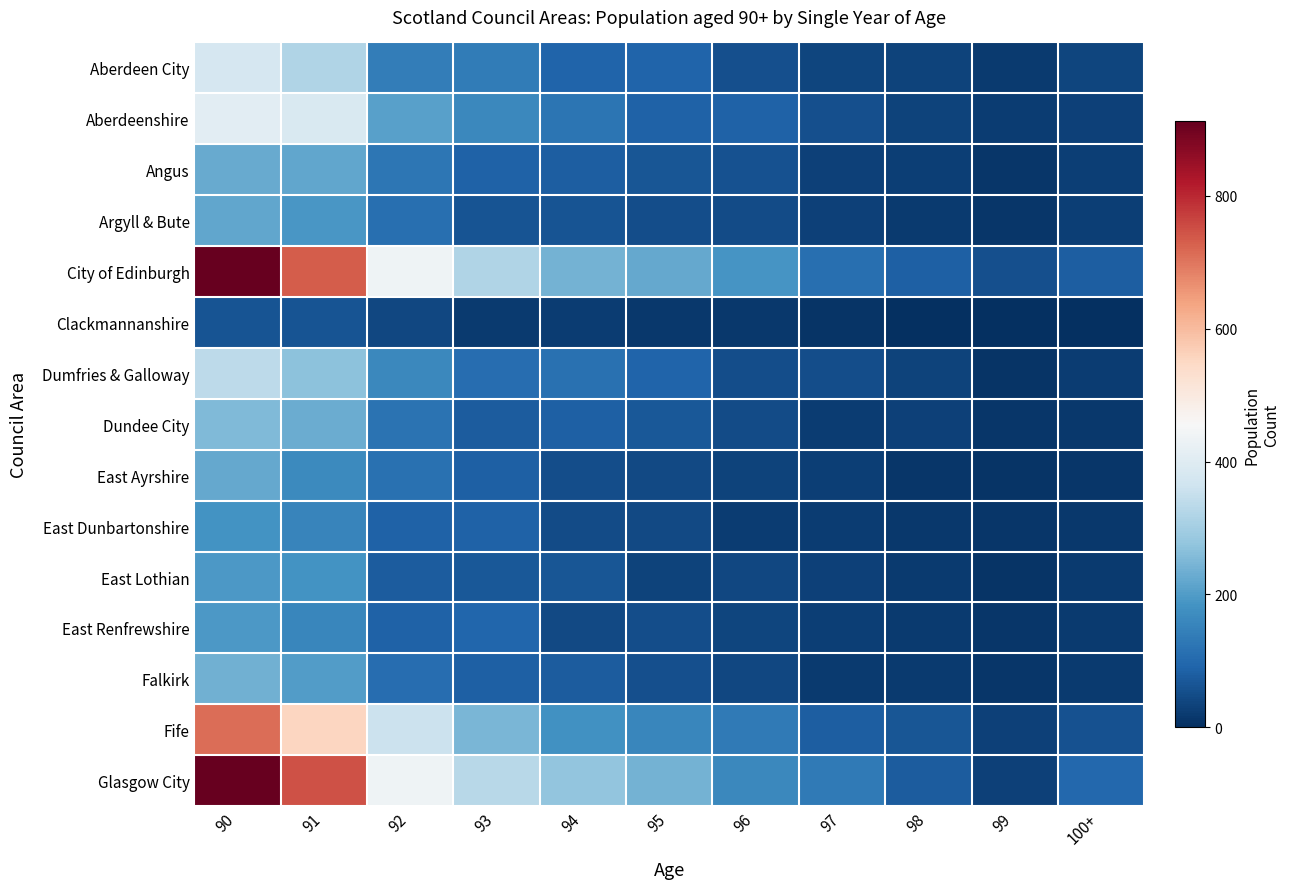

Which series has the largest total across all categories?

Glasgow City